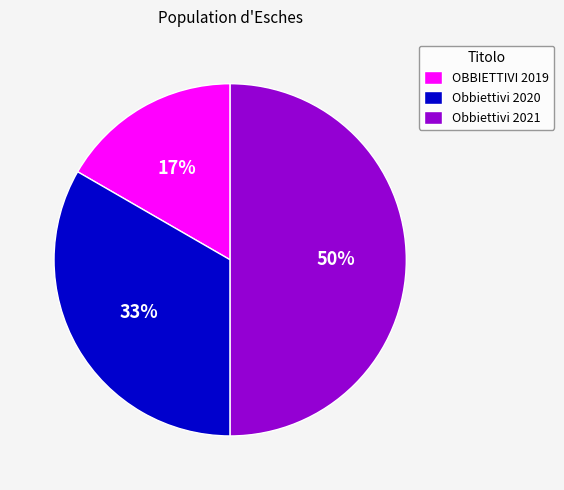

The OBBIETTIVI 2019 slice represents 17% of the pie. True or false?

True